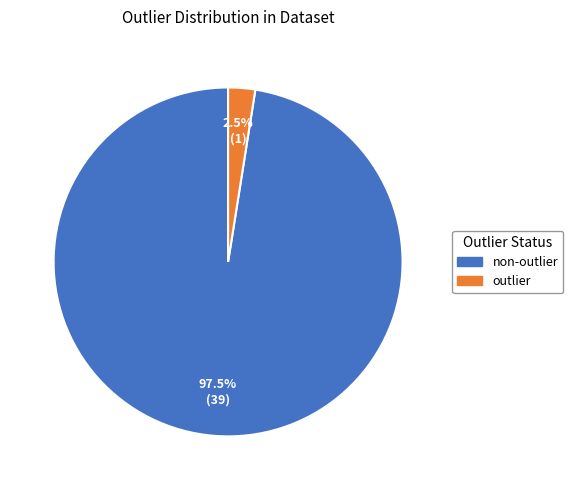

Is there any slice that represents more than half of the pie?

Yes